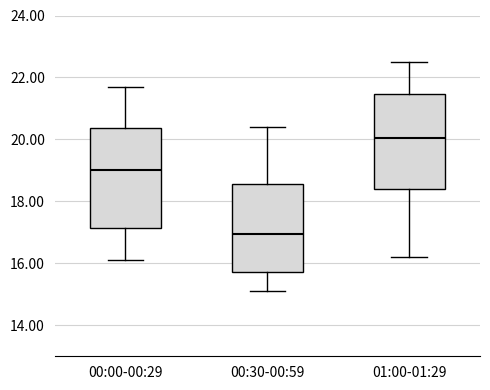

Reading left to right, read every box against the y-axis: the position of its median line, the range the box covers, and the ends of its whiskers. The values are not printed on the chart, so give them approximately, as read against the axis.

00:00-00:29: median 19.0, box 17.2 to 20.4, whiskers 16.2 to 21.8
00:30-00:59: median 17.0, box 15.8 to 18.6, whiskers 15.2 to 20.4
01:00-01:29: median 20.0, box 18.4 to 21.4, whiskers 16.2 to 22.6